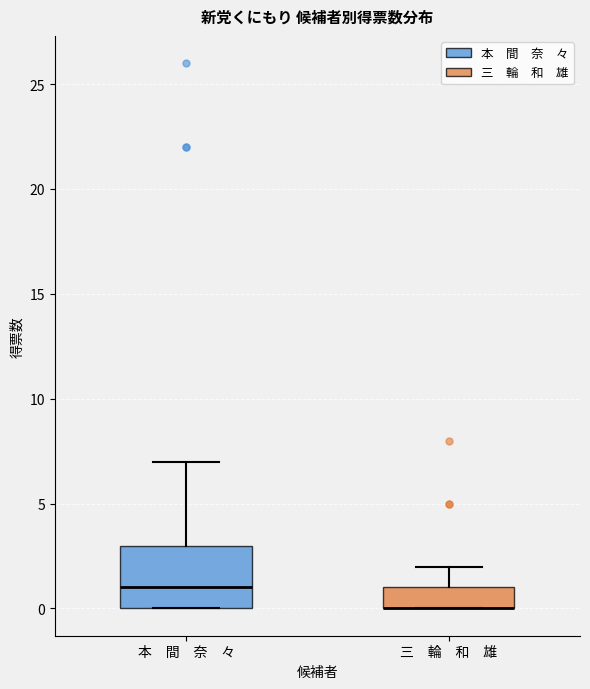

Which box is the tallest, from its lower edge to its upper edge?

本 間 奈 々